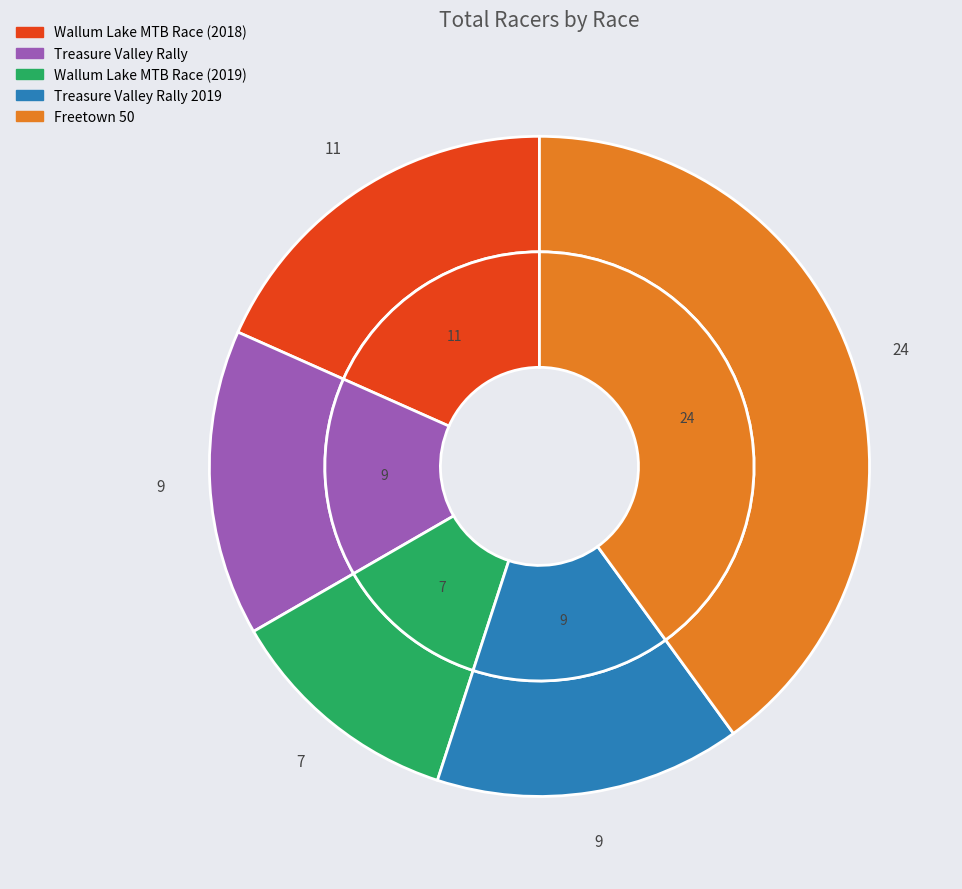

How many segments does this pie chart have?

5